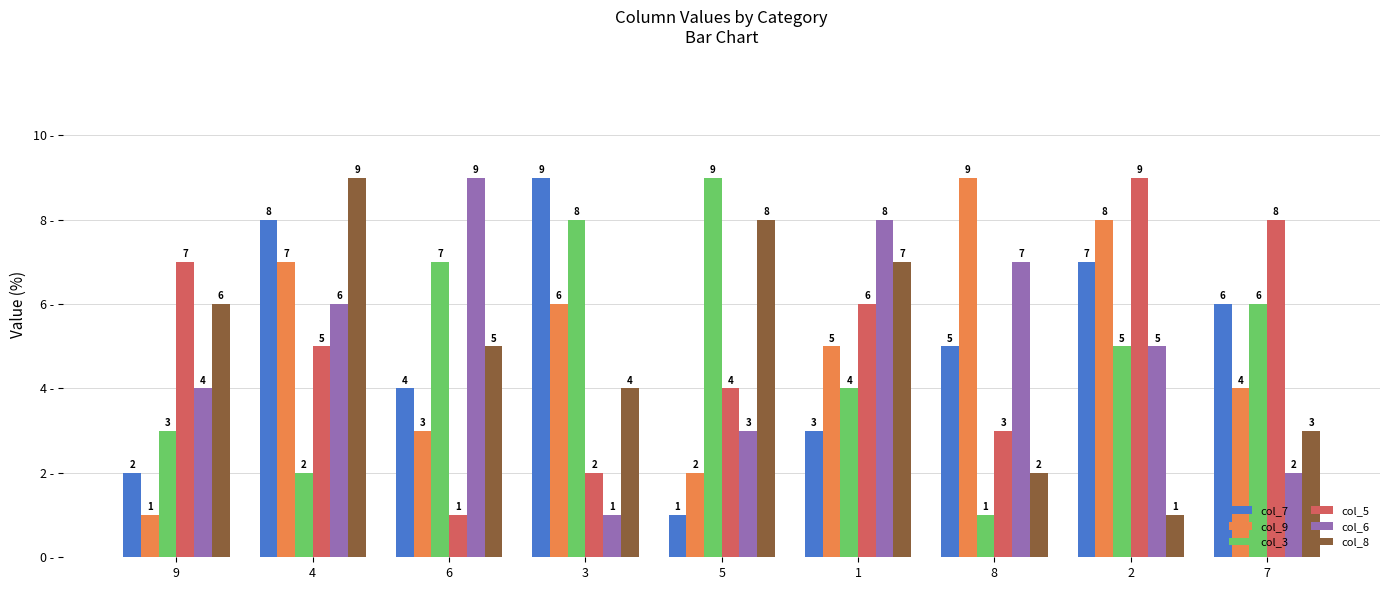

What are all the series names shown in the legend?

col_7, col_9, col_3, col_5, col_6, col_8